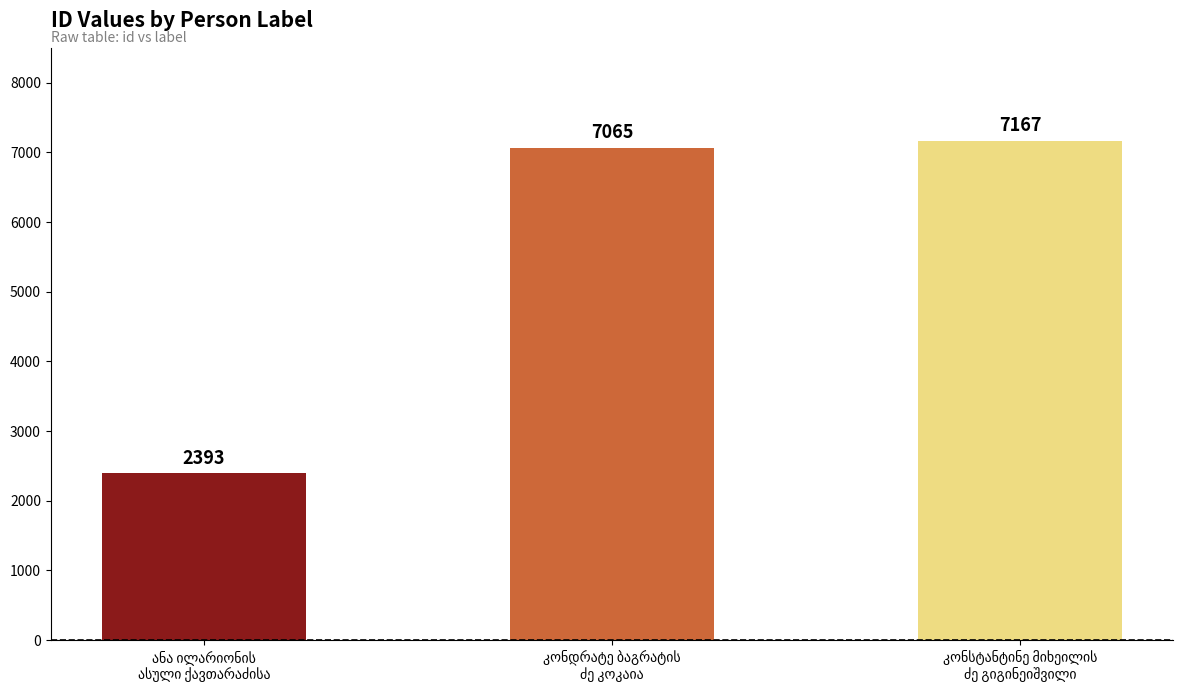

How many data points are less than 7065?

1